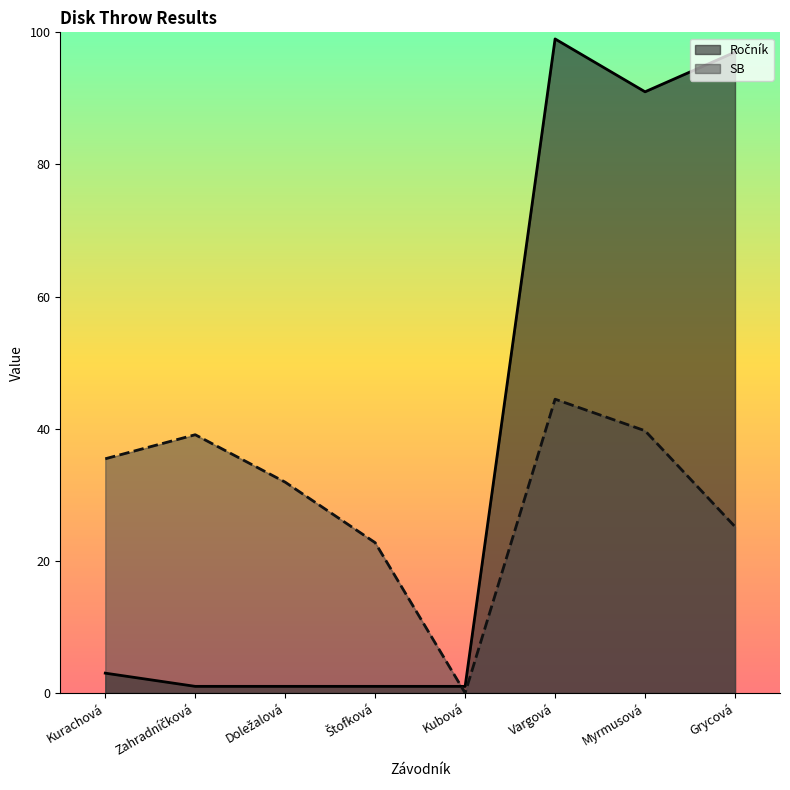

Which has a higher value, Zahradníčková or Vargová?

Vargová